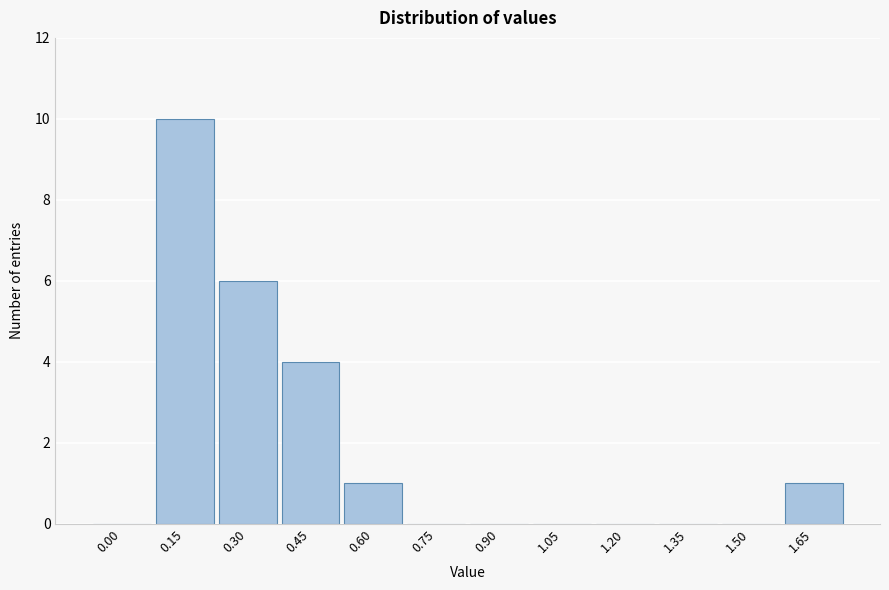

Reading left to right, transcribe all the data shown in this chart.

0.00=0	0.15=10	0.30=6	0.45=4	0.60=1	0.75=0	0.90=0	1.05=0	1.20=0	1.35=0	1.50=0	1.65=1